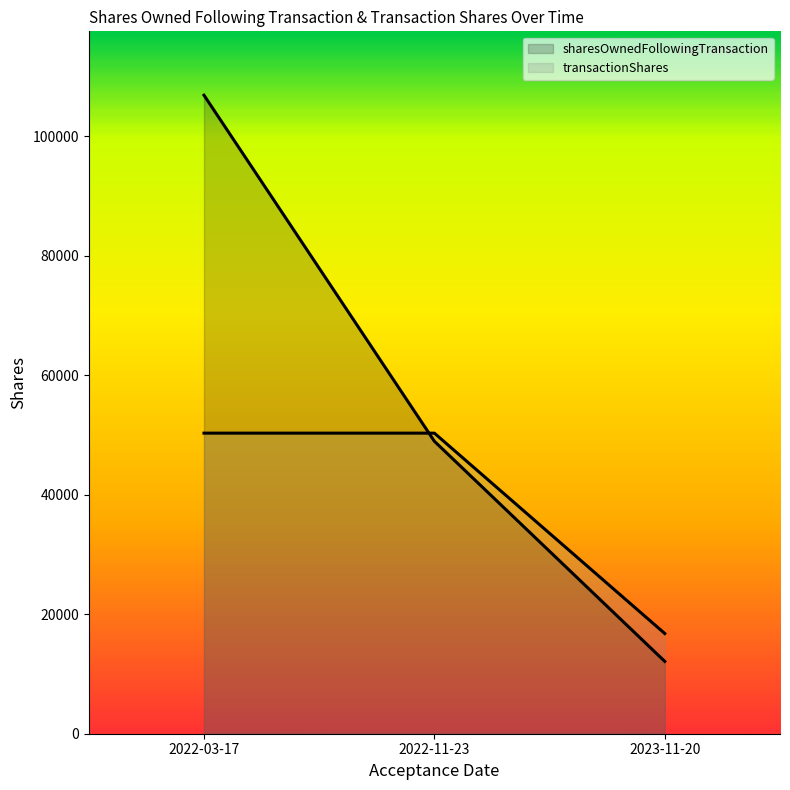

What is the value of the transactionShares point at the 3rd from the left?

16766